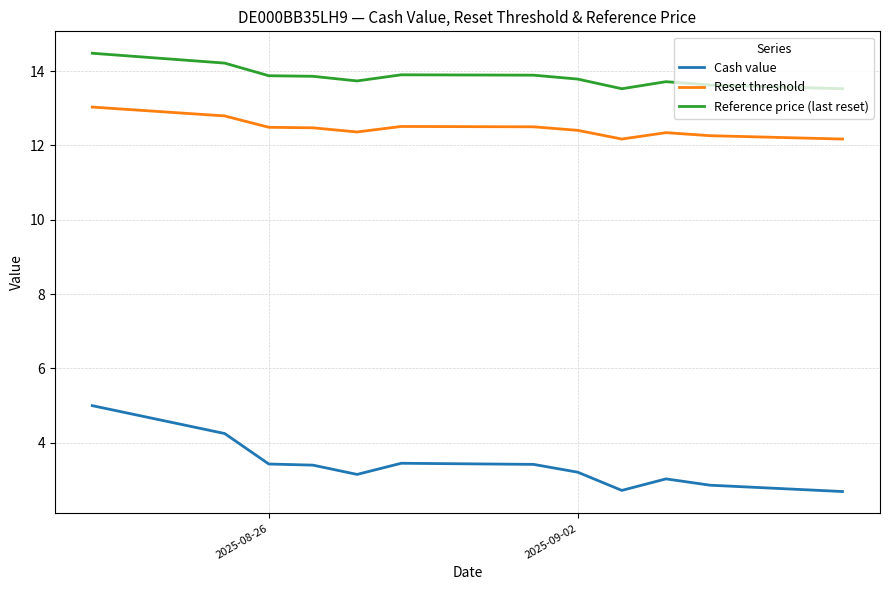

Rank the series by their maximum value, from lowest to highest.

Cash value, Reset threshold, Reference price (last reset)